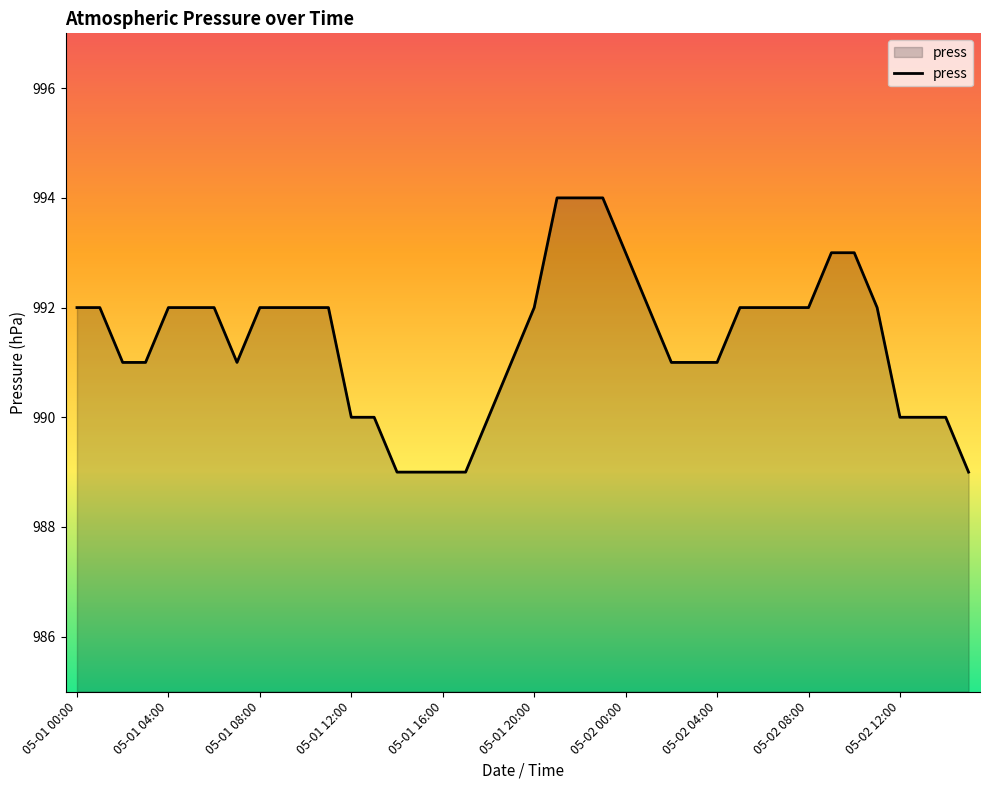

What is the maximum value shown in the chart?

994